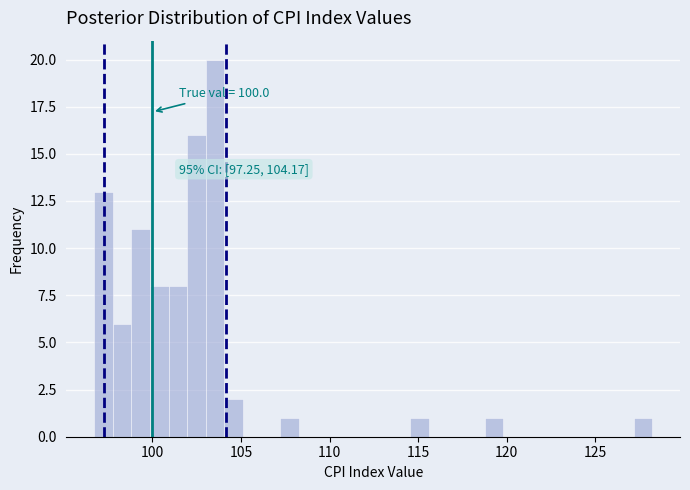

Around what value on the x-axis is the tallest bar? Give the approximate position of its centre, as read against the axis.

103.5